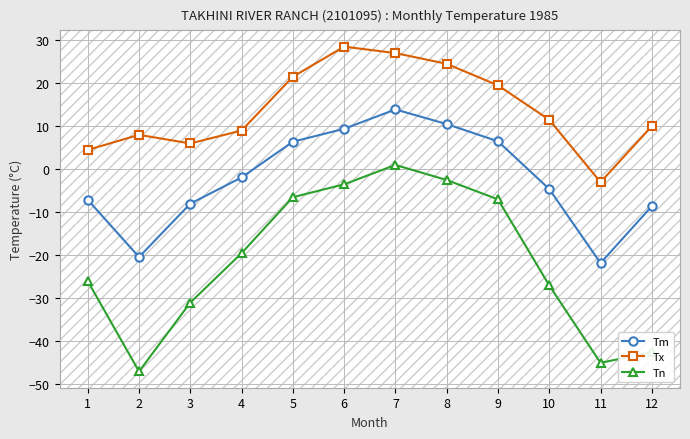

List the series in order of their overall mean, highest first.

Tx, Tm, Tn